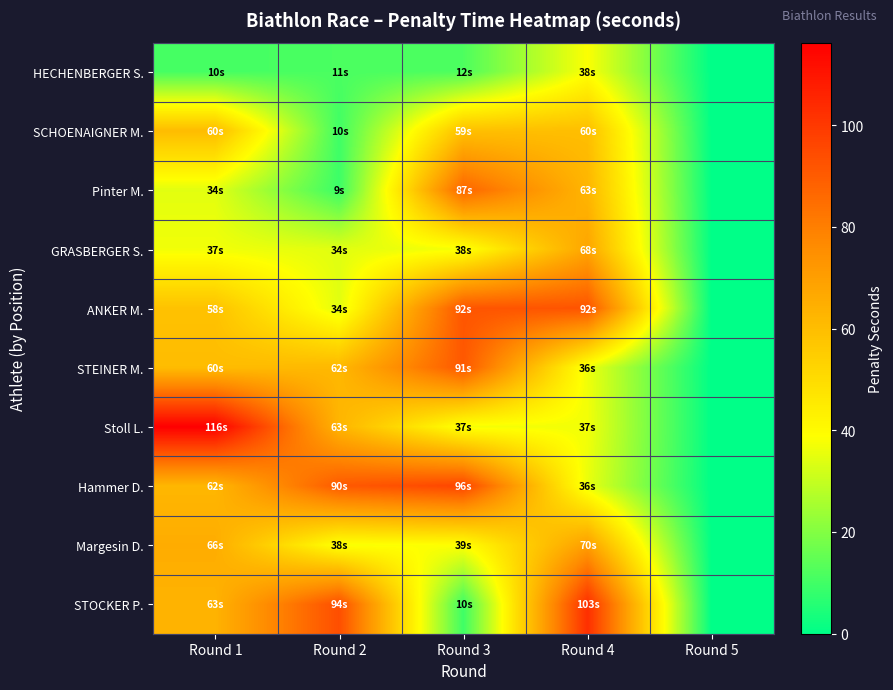

Reading right to left, what are all the values shown in this chart?

HECHENBERGER S.: Round 5=0.0	Round 4=38.3	Round 3=11.8	Round 2=11.4	Round 1=10.5
SCHOENAIGNER M.: Round 5=0.0	Round 4=59.7	Round 3=59.2	Round 2=9.8	Round 1=60.5
Pinter M.: Round 5=0.0	Round 4=62.6	Round 3=87.2	Round 2=9.1	Round 1=34.4
GRASBERGER S.: Round 5=0.0	Round 4=67.7	Round 3=37.6	Round 2=34.1	Round 1=36.8
ANKER M.: Round 5=0.0	Round 4=92.1	Round 3=91.8	Round 2=34.3	Round 1=58.5
STEINER M.: Round 5=0.0	Round 4=36.4	Round 3=91.1	Round 2=61.7	Round 1=60.4
Stoll L.: Round 5=0.0	Round 4=36.9	Round 3=37.4	Round 2=62.8	Round 1=116.2
Hammer D.: Round 5=0.0	Round 4=35.5	Round 3=96.3	Round 2=90.4	Round 1=62.1
Margesin D.: Round 5=0.0	Round 4=70.0	Round 3=38.8	Round 2=37.9	Round 1=65.5
STOCKER P.: Round 5=0.0	Round 4=102.6	Round 3=9.5	Round 2=93.7	Round 1=63.4